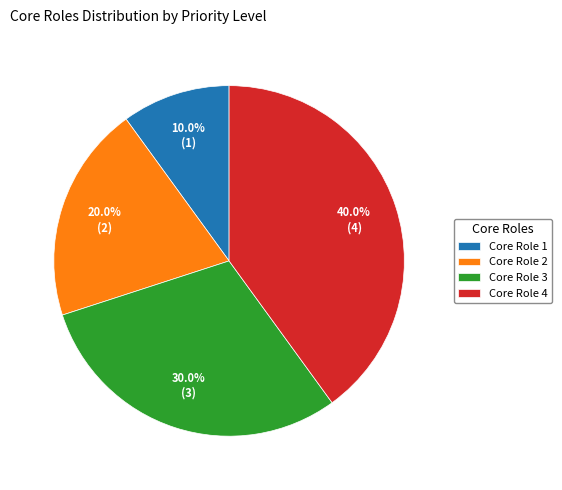

What percentage is NOT represented by Core Role 2?

80.0%